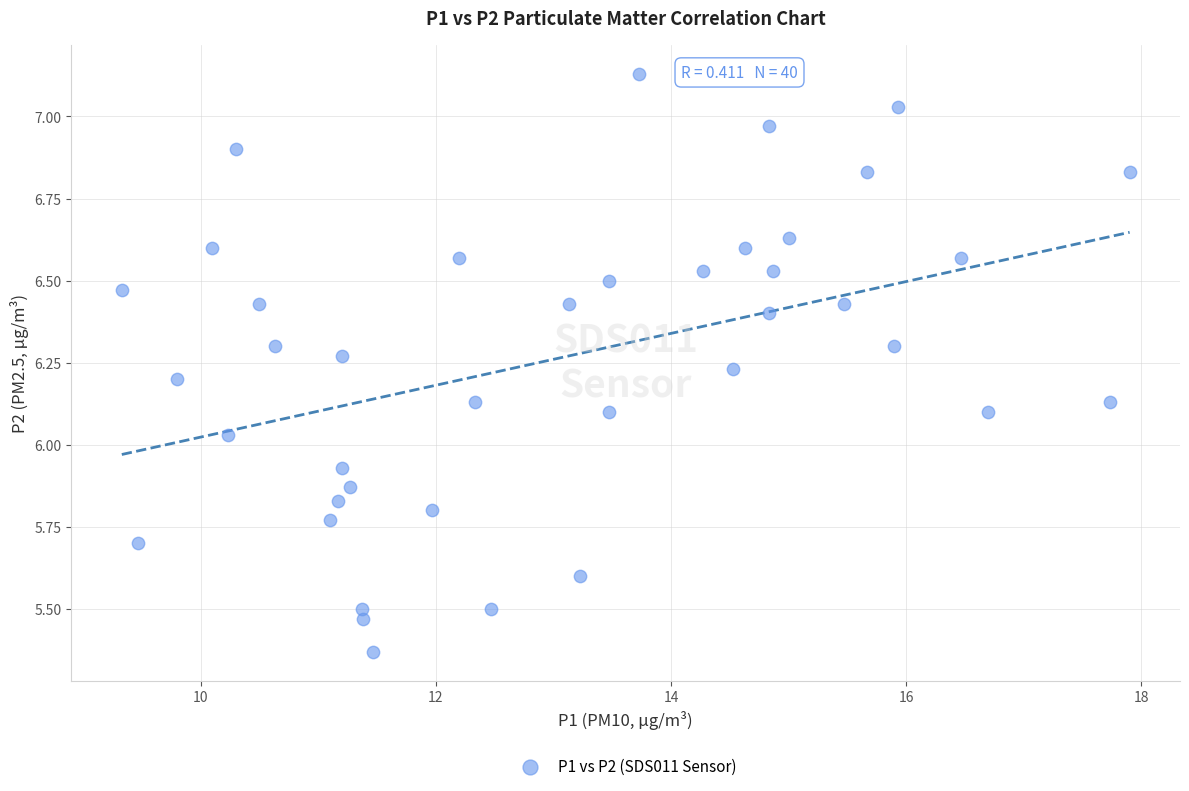

What is the range of X values (max minus min)?

8.6